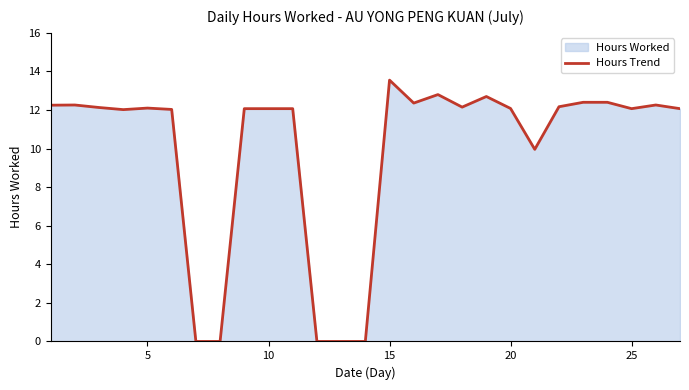

What is the difference between the maximum and minimum values?

13.6